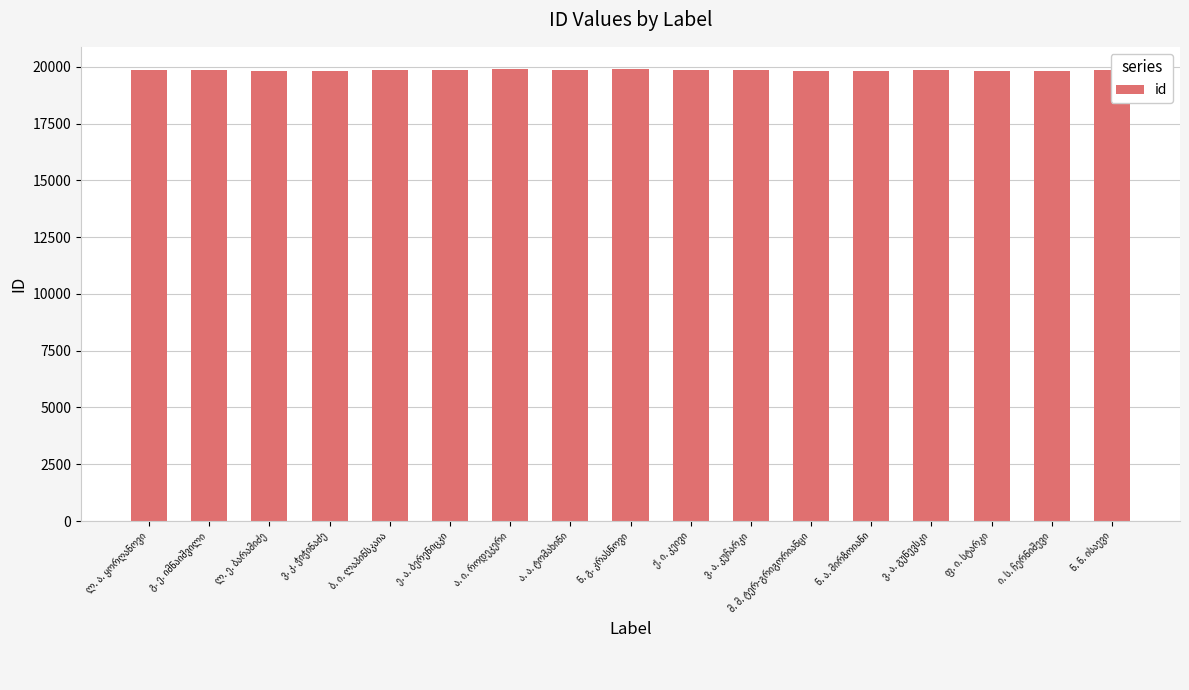

Are the bars horizontal?

No